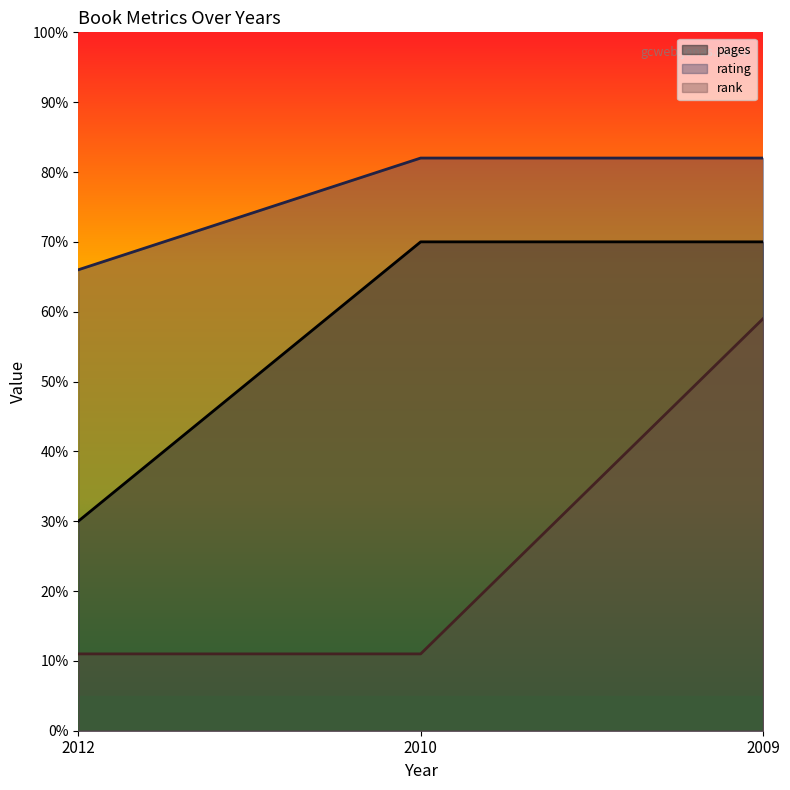

What is the difference between the maximum and second lowest values in the rank series?

48